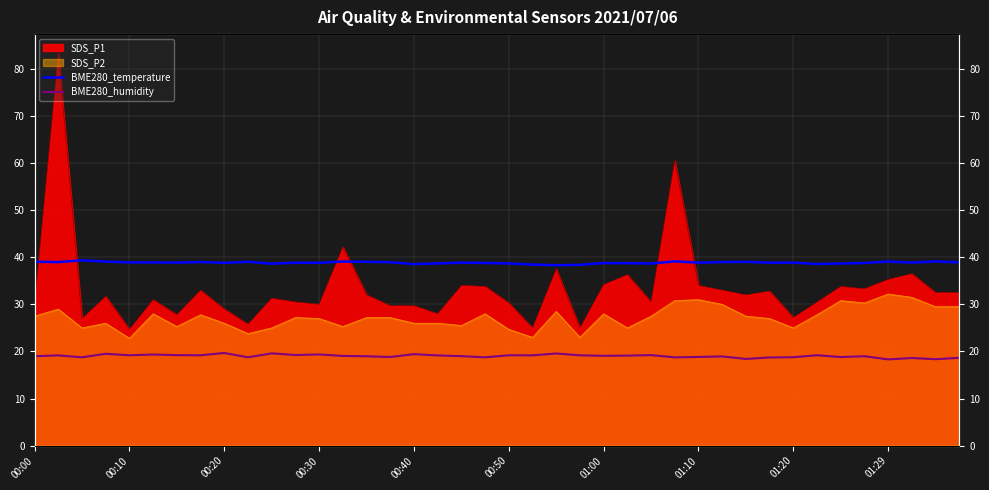

How many values in the BME280_humidity series exceed 19?

22